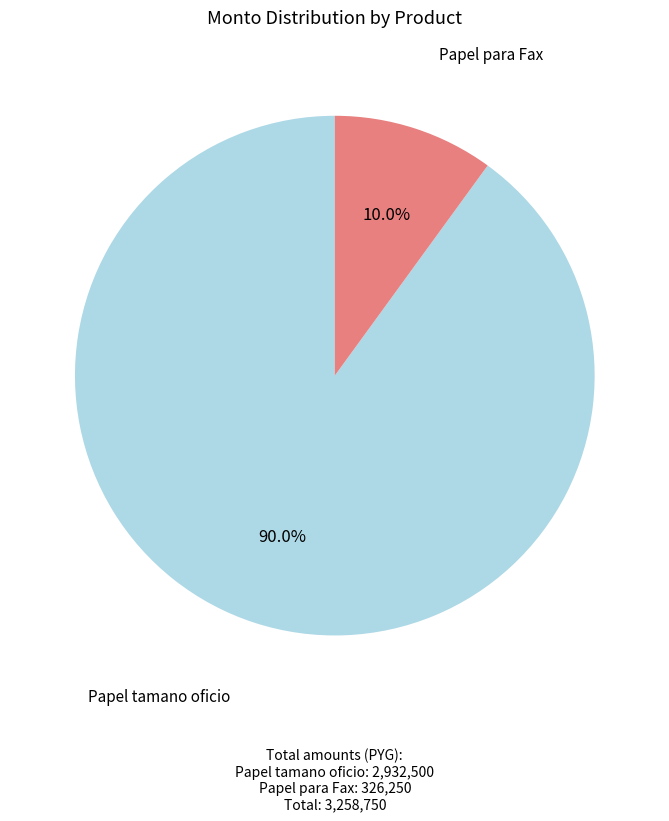

To the nearest percent, what is the combined percentage of Papel tamano oficio and Papel para Fax?

100%